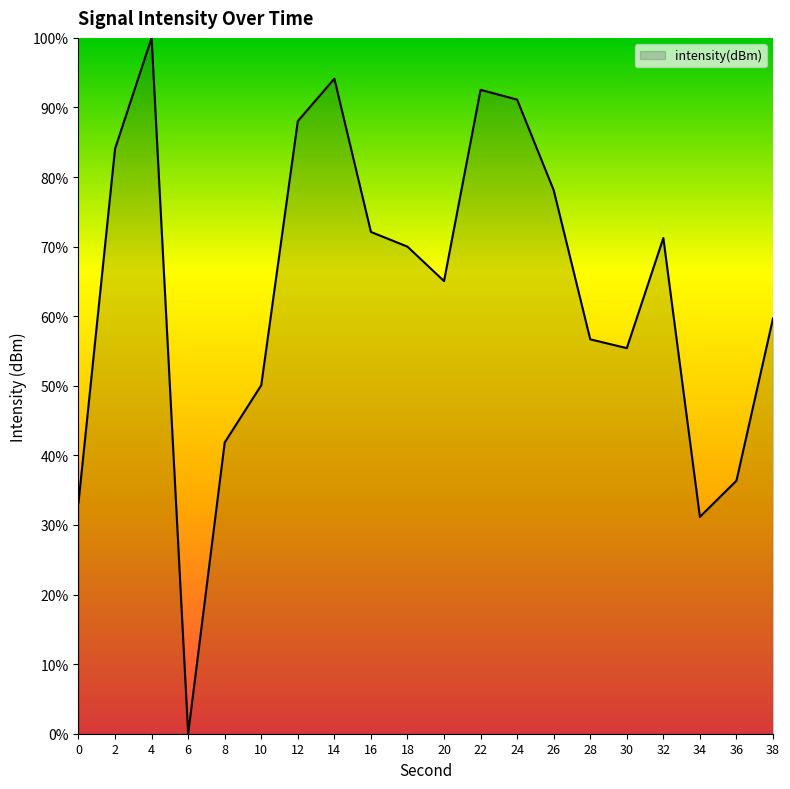

Where does the data first go above 69?

2